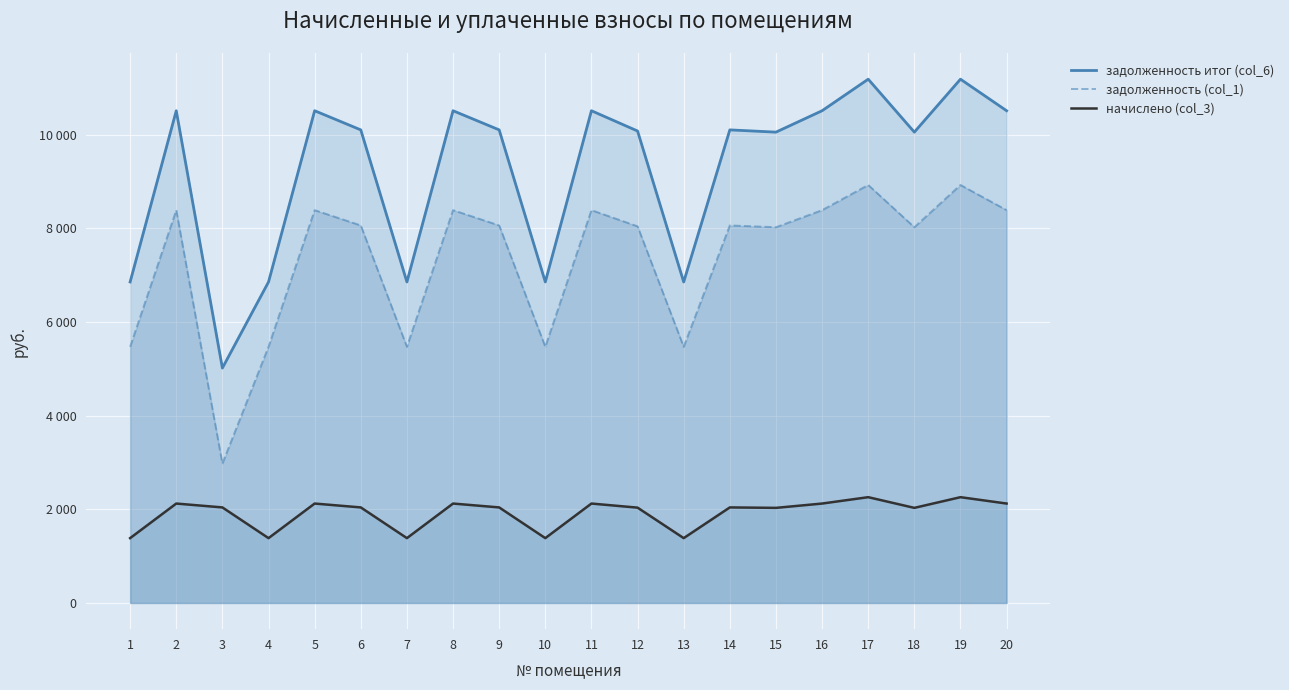

Rank the categories by начислено (col_3) value from highest to lowest.

17, 19, 2, 5, 8, 11, 16, 20, 3, 6, 9, 14, 12, 15, 18, 1, 4, 7, 10, 13